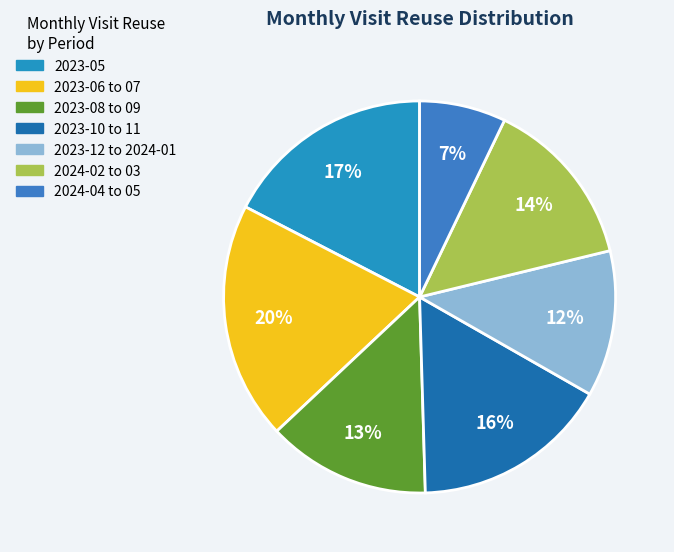

How many slices are in this pie chart?

7